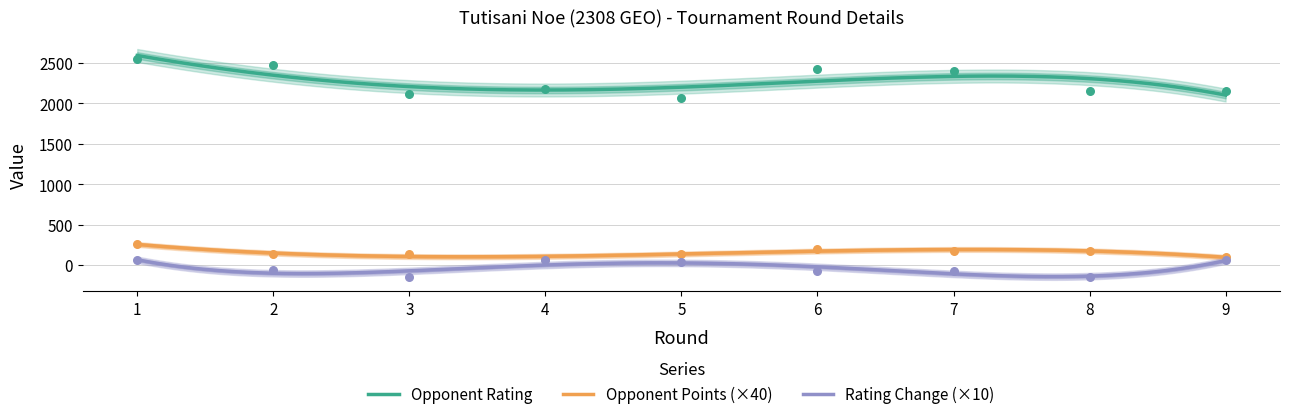

Which series reaches the minimum Y coordinate?

Rating Change